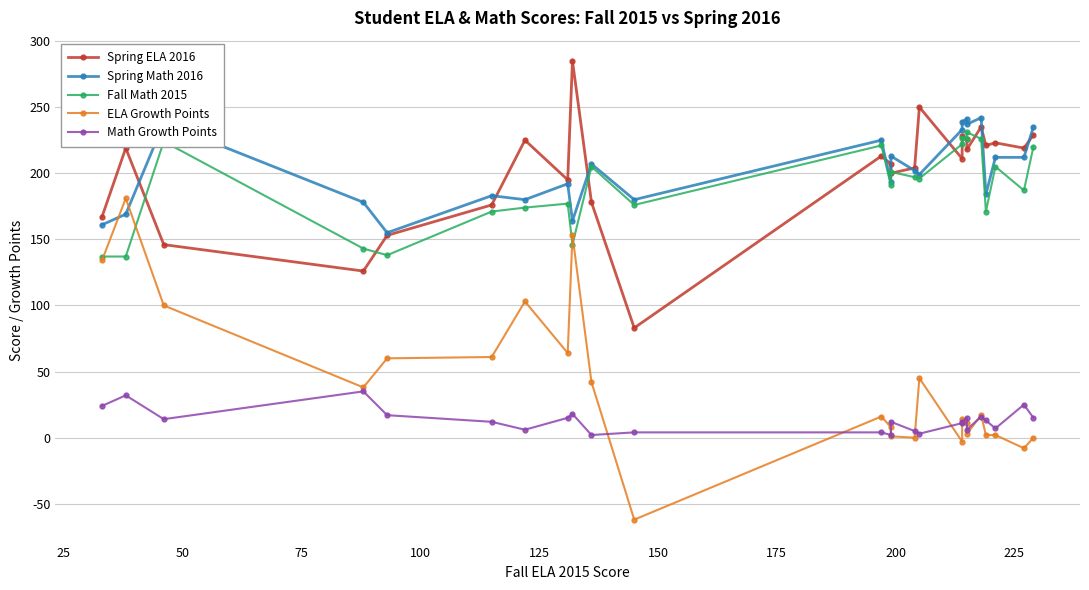

True or false: Fall Math 2015 has a value of 288 at 21.

False